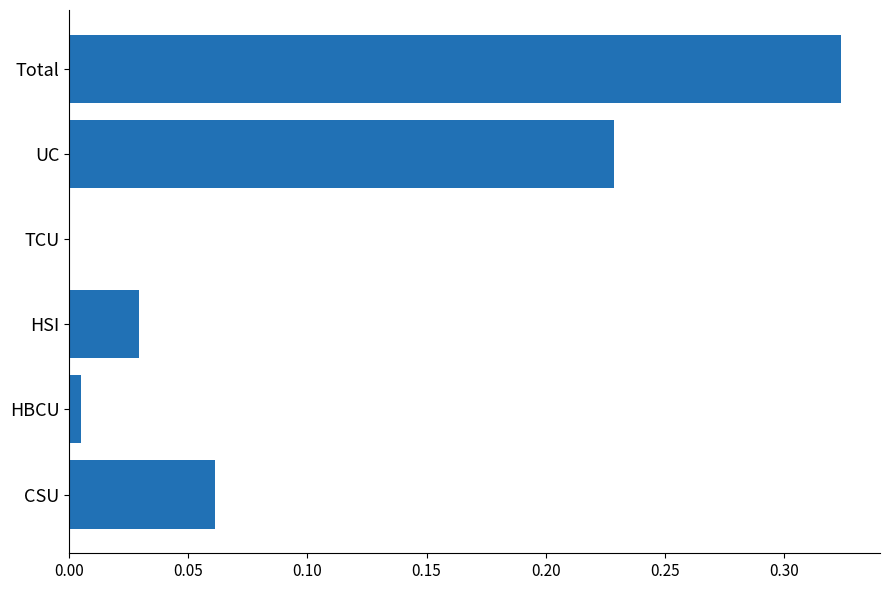

The chart shows a value of 0.0 at HSI. True or false?

True